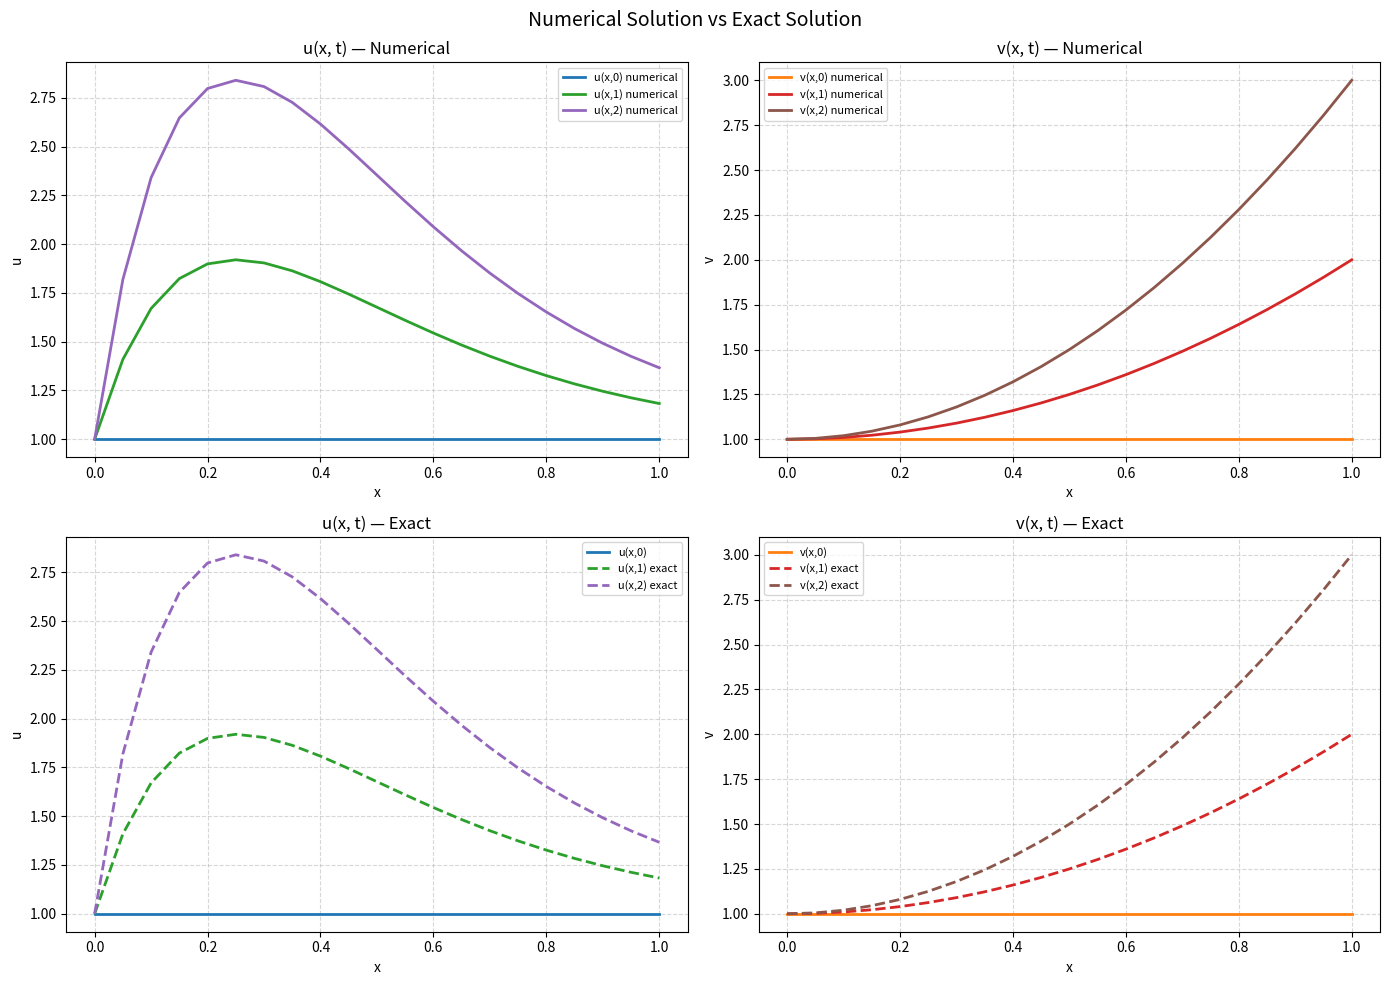

What is the lowest value of the u(x,1) numerical series?

1.0